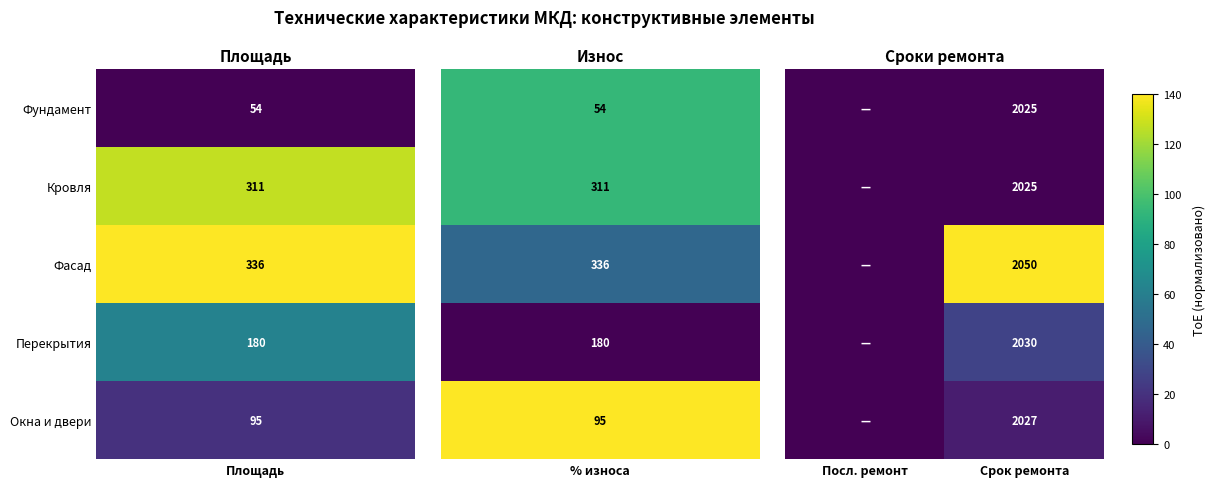

What is the difference between the highest and lowest values at Срок ремонта?

25